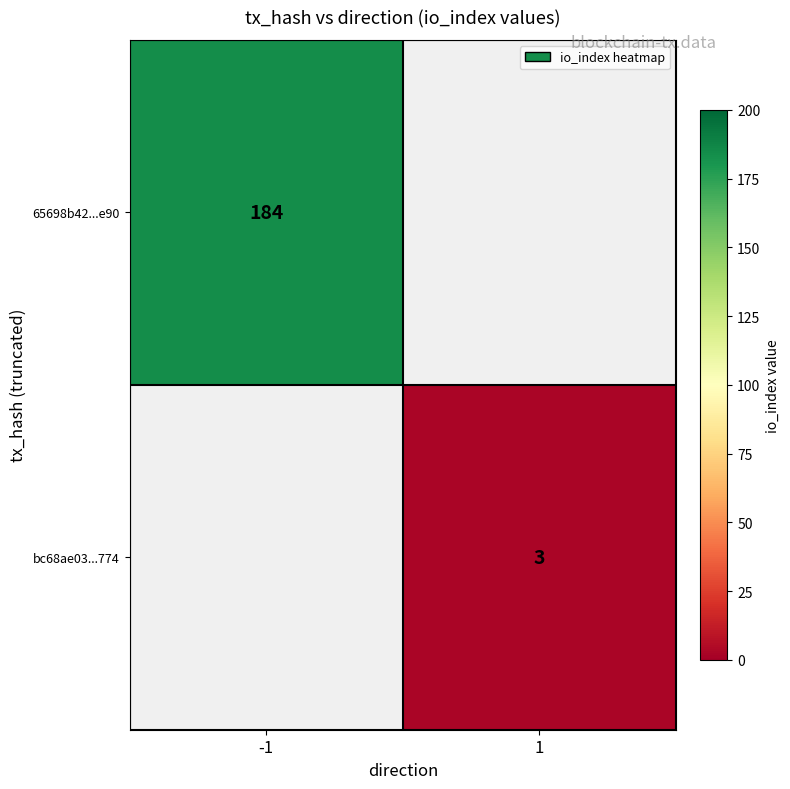

Is it true that bc68ae03...774 equals 5 at 1?

False